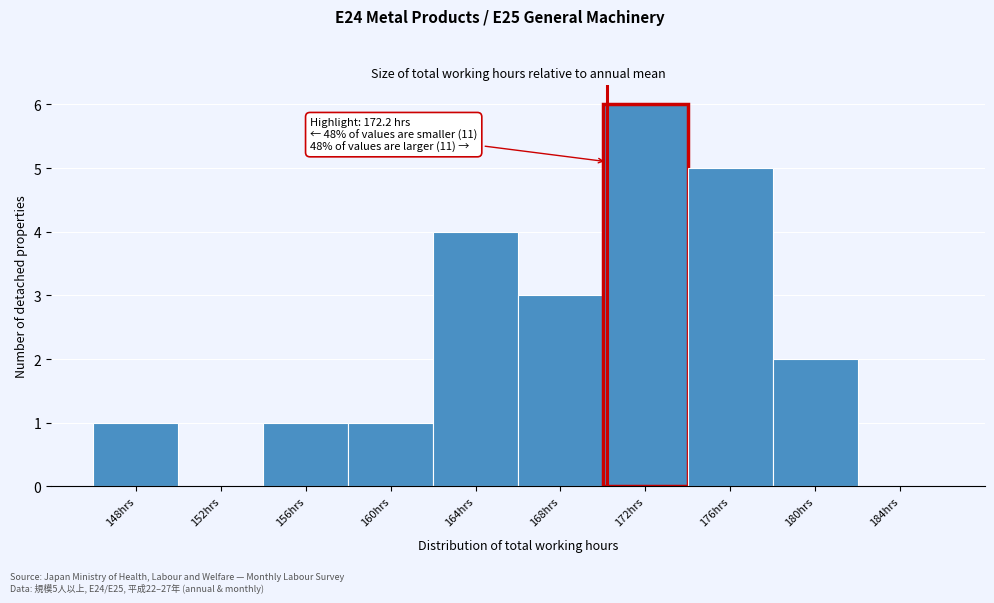

Reading right to left, list all the values displayed in this chart.

184hrs=0	180hrs=2	176hrs=5	172hrs=6	168hrs=3	164hrs=4	160hrs=1	156hrs=1	152hrs=0	148hrs=1